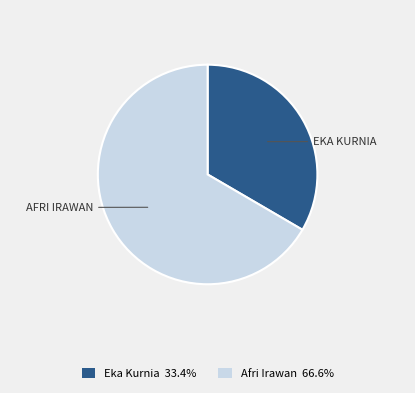

Rank the categories by value from lowest to highest.

Eka Kurnia, Afri Irawan